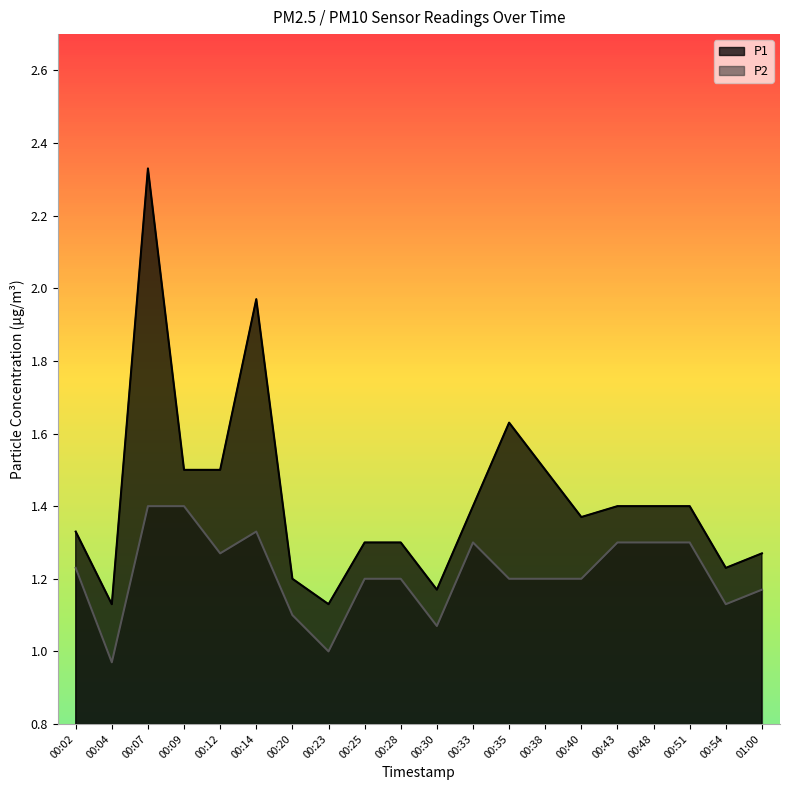

Rank the categories by P1 value from highest to lowest.

00:07, 00:14, 00:35, 00:09, 00:12, 00:38, 00:33, 00:43, 00:48, 00:51, 00:40, 00:02, 00:25, 00:28, 01:00, 00:54, 00:20, 00:30, 00:04, 00:23